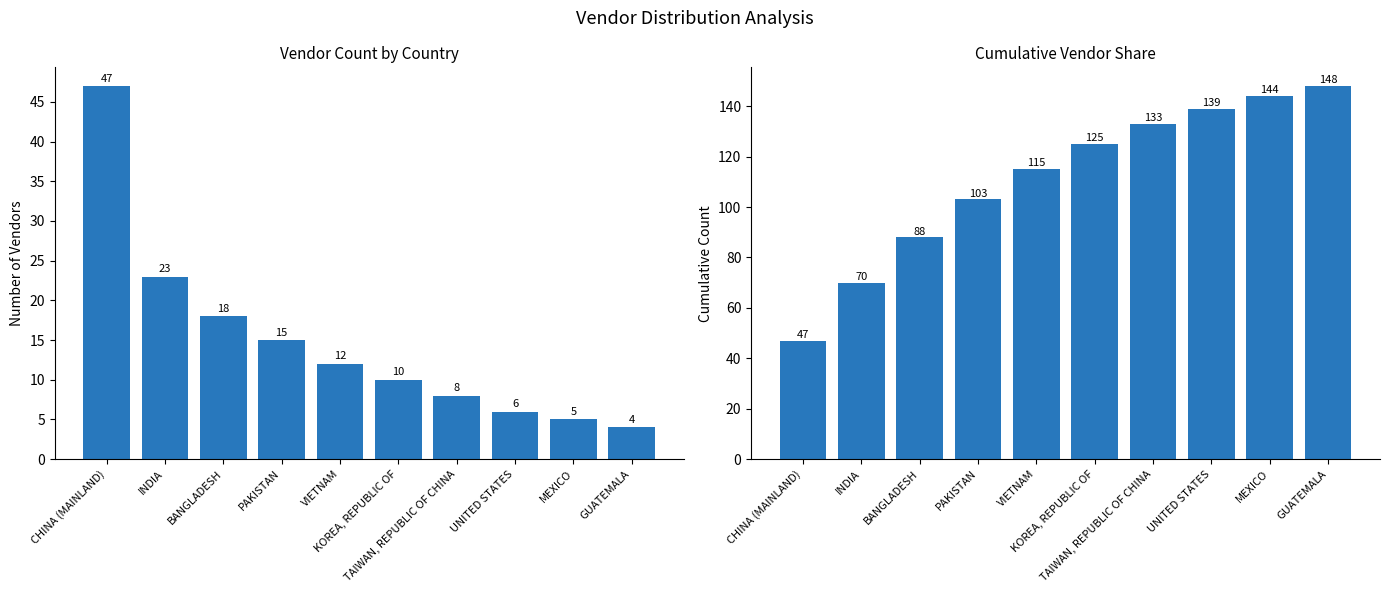

What is the label of the 5th bar from the left?

VIETNAM